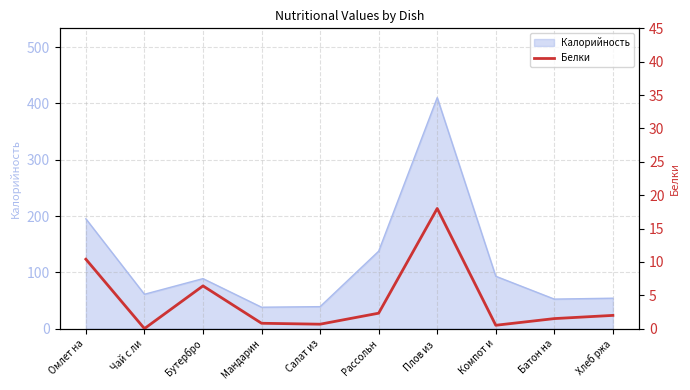

The Калорийность series shows 137.5 at Рассольн. True or false?

True